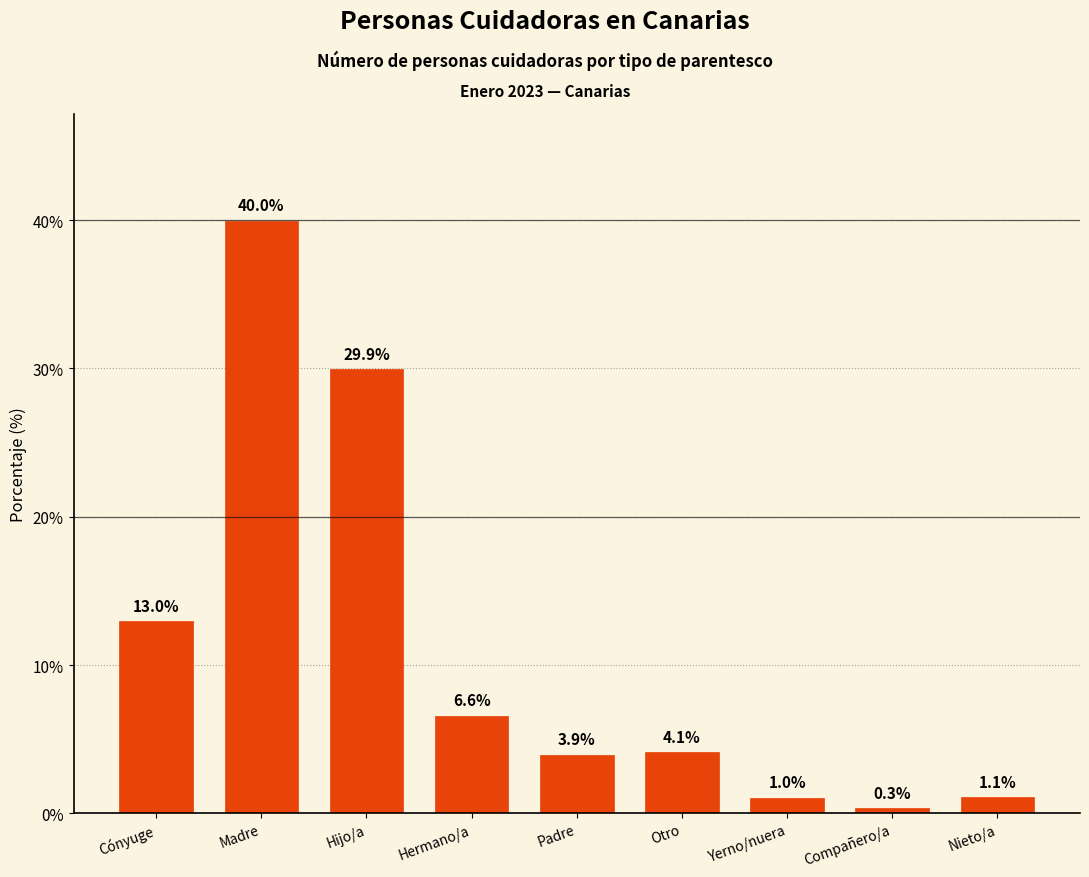

The value at Hermano/a is 6.6. True or false?

True